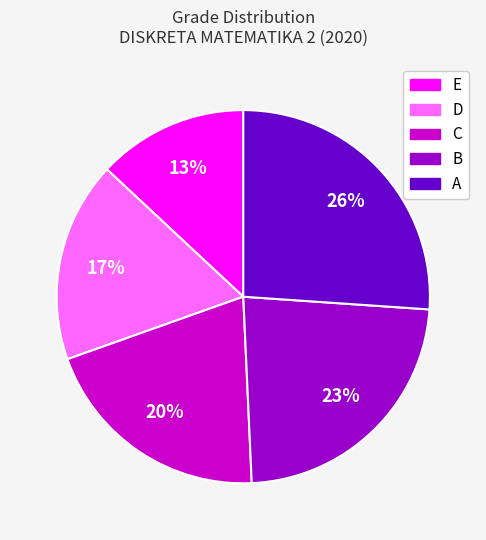

To the nearest percent, what is the difference between the largest and smallest slice percentages?

13%